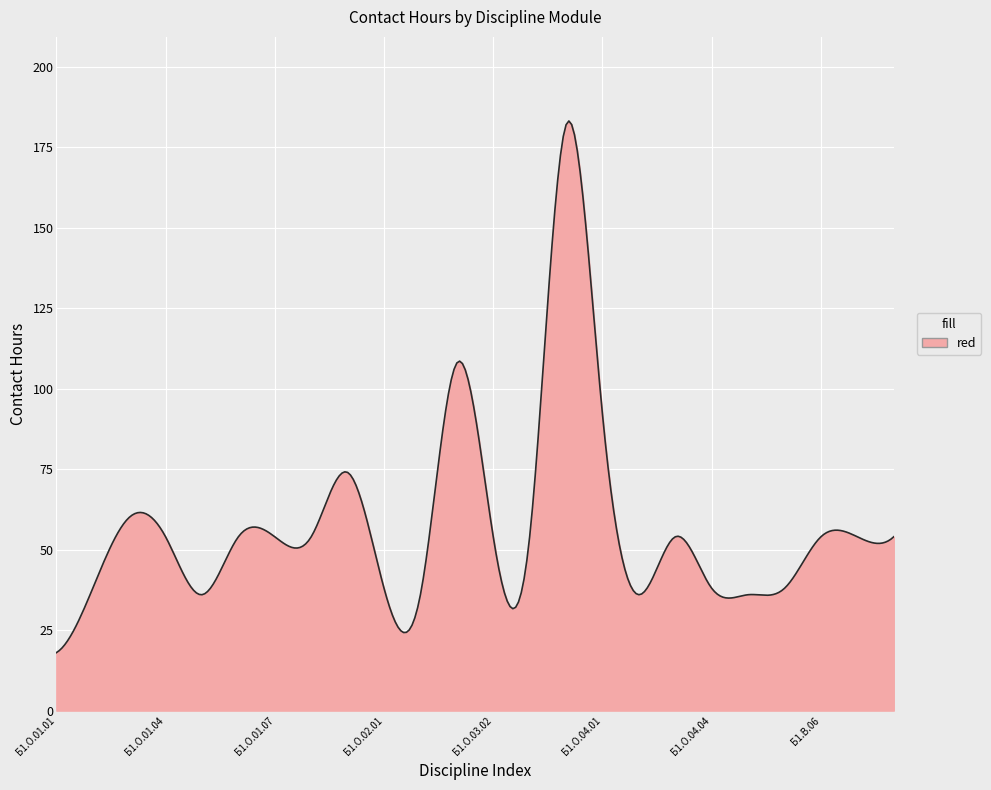

What is the smallest value displayed?

18.0